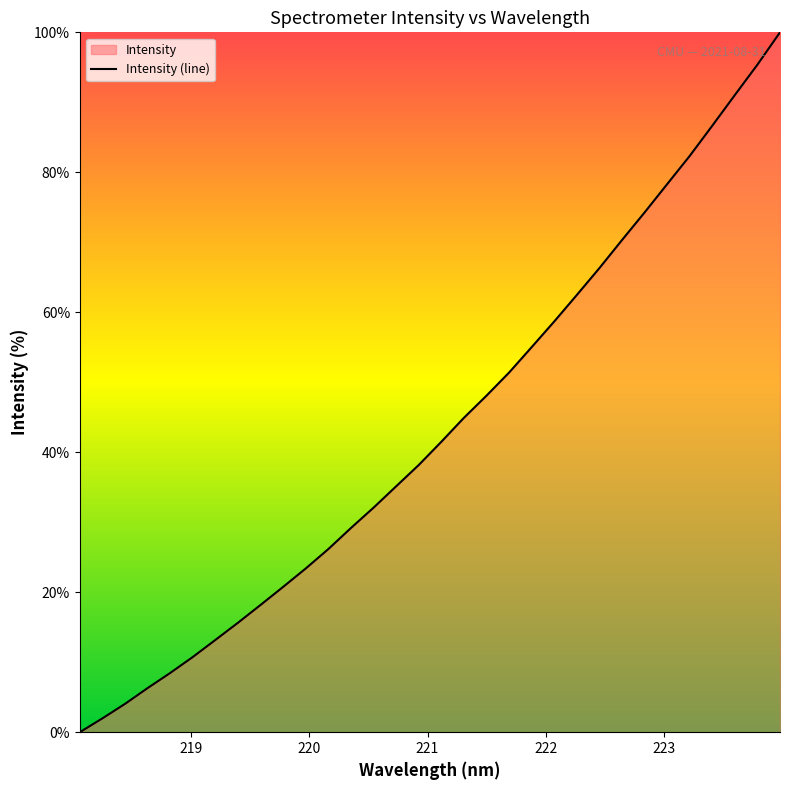

What is the greatest value displayed?

100.0